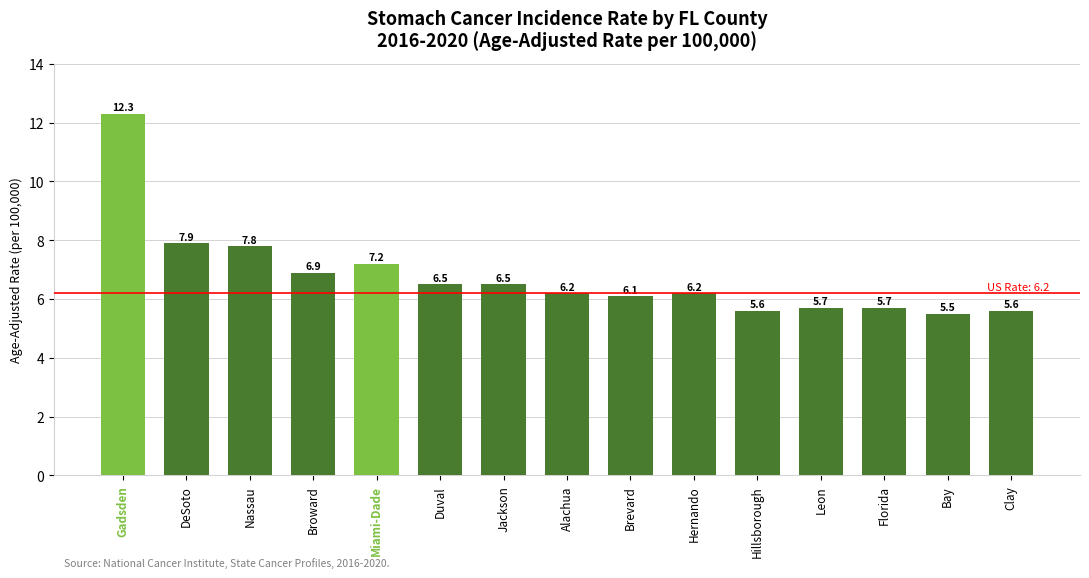

Reading left to right, transcribe all the data shown in this chart.

12.3	7.9	7.8	6.9	7.2	6.5	6.5	6.2	6.1	6.2	5.6	5.7	5.7	5.5	5.6